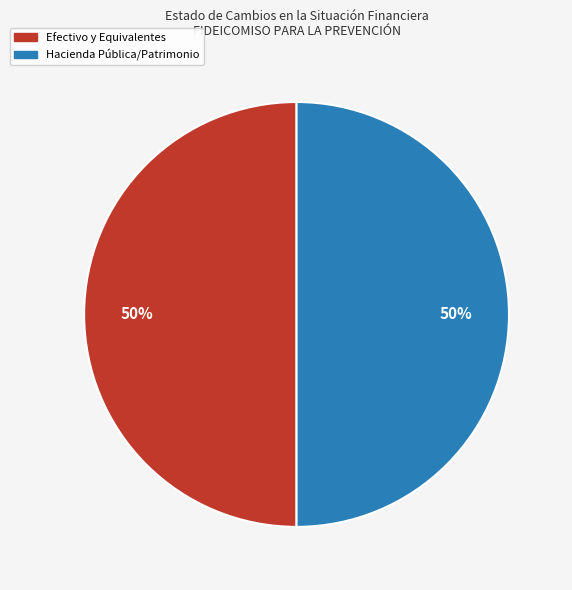

How many slices are in this pie chart?

2